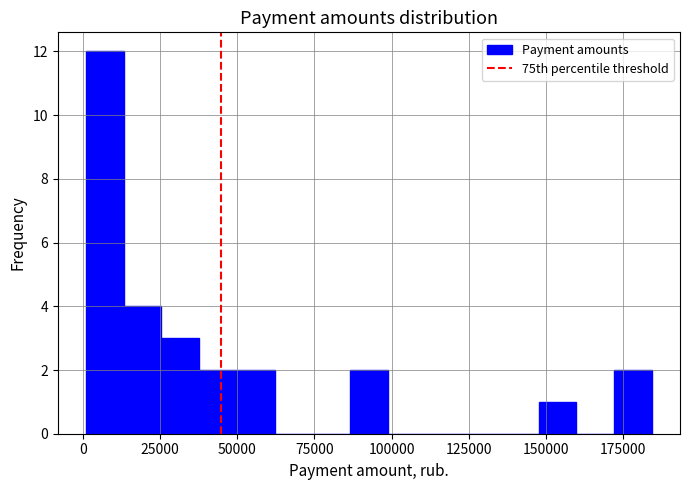

Read against the x-axis, roughly where is the centre of the tallest bar?

5000